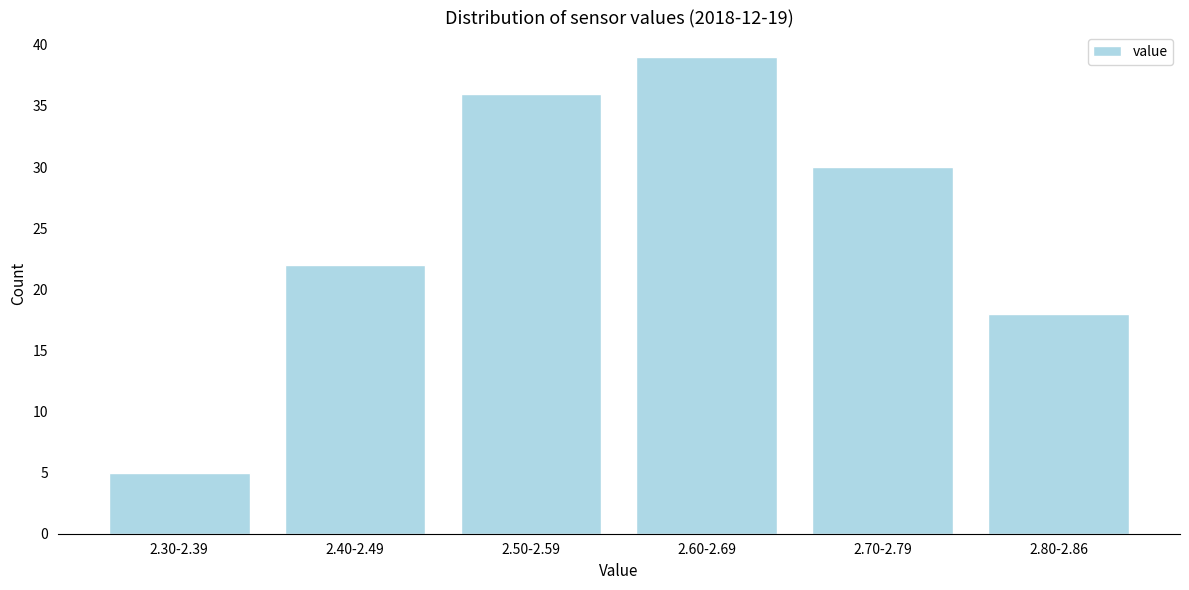

Reading left to right, what are all the values shown in this chart?

5	22	36	39	30	18